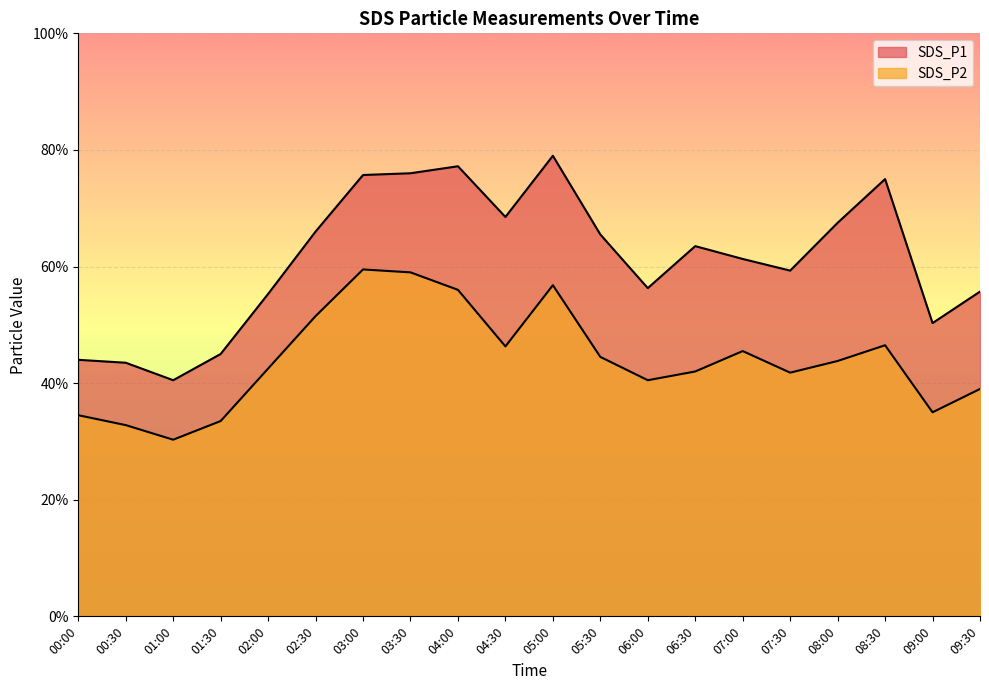

At which category does SDS_P2 reach its first local peak?

03:00